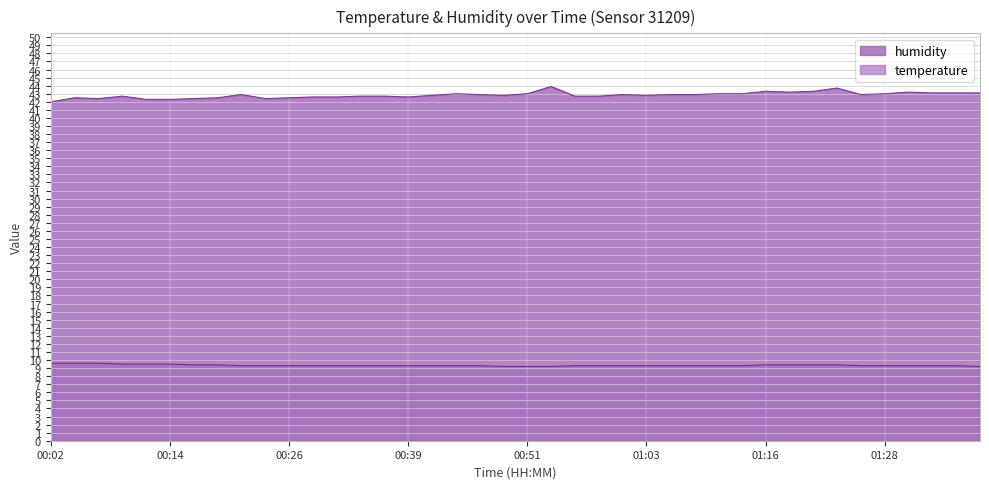

What is the difference between the maximum and minimum values in the humidity series?

1.9